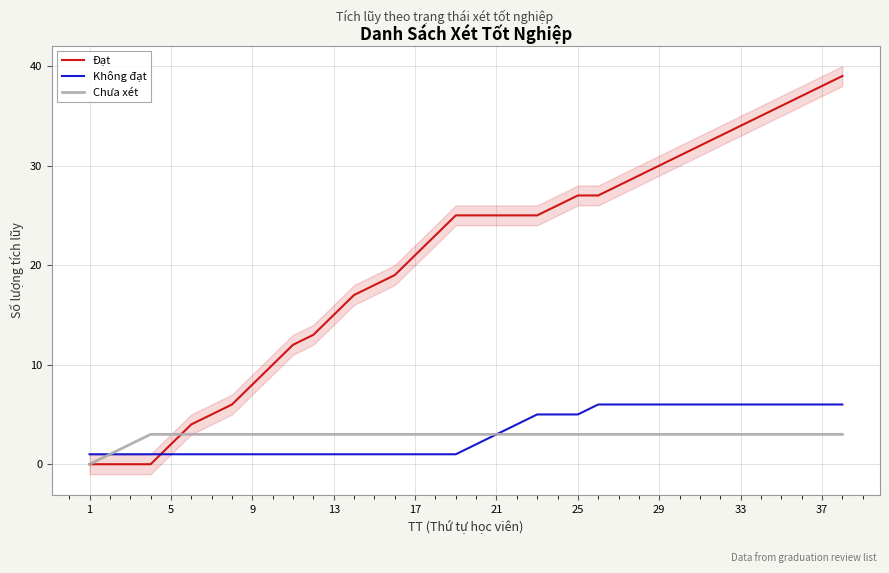

The value of Không đạt at 17 is 1. True or false?

True